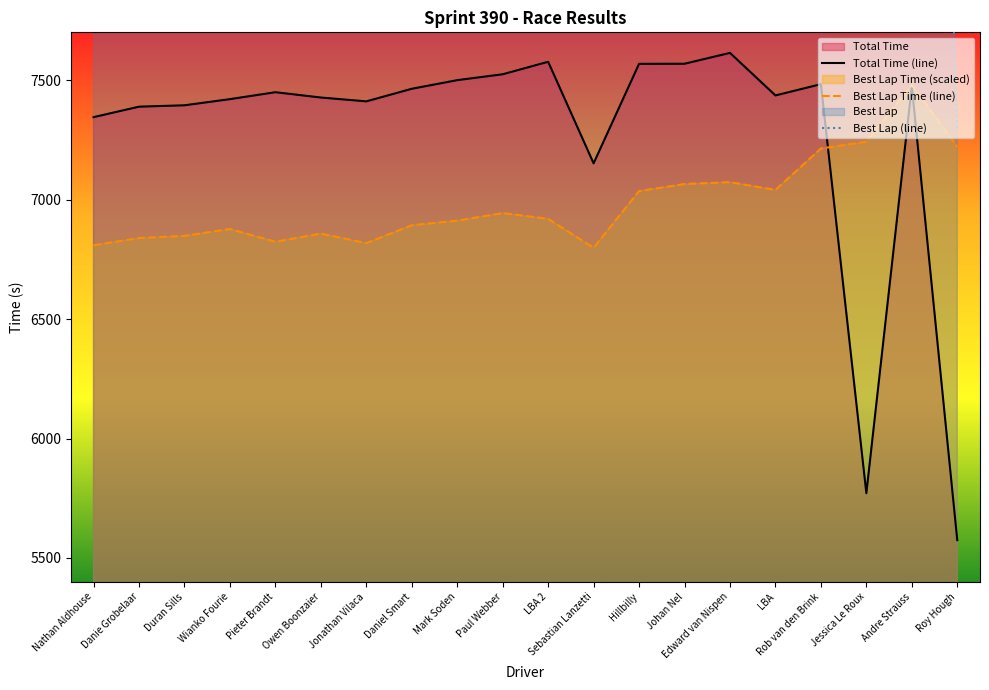

Is it true that Total Time (line) equals 2054.7 at Sebastian Lanzetti?

False